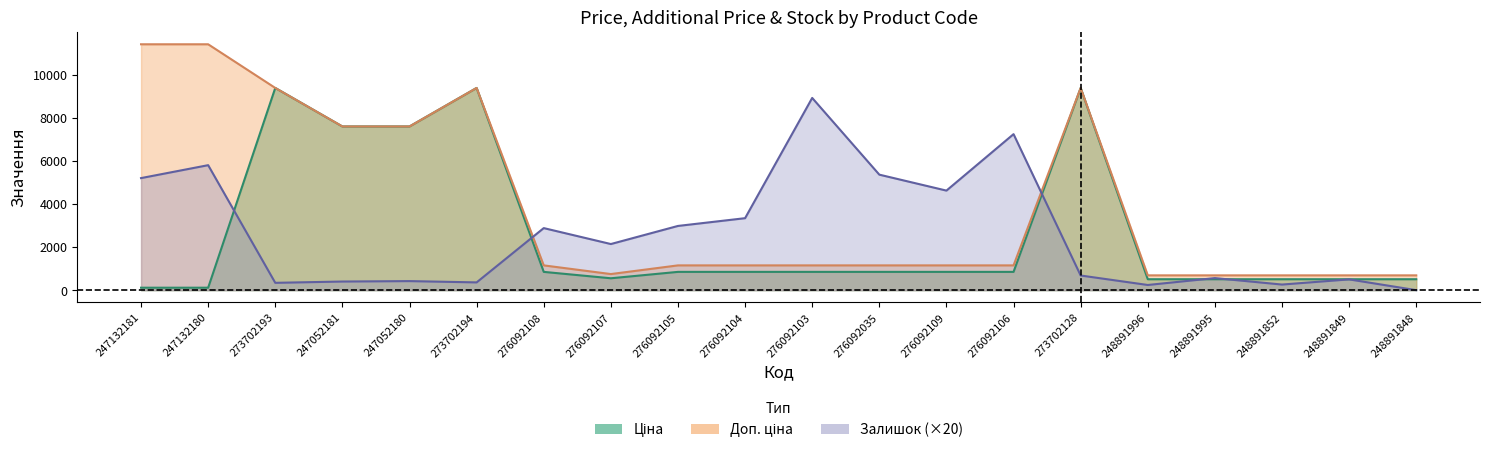

Is the value of Доп. ціна at 276092107 greater than the value of Залишок at 276092106?

No